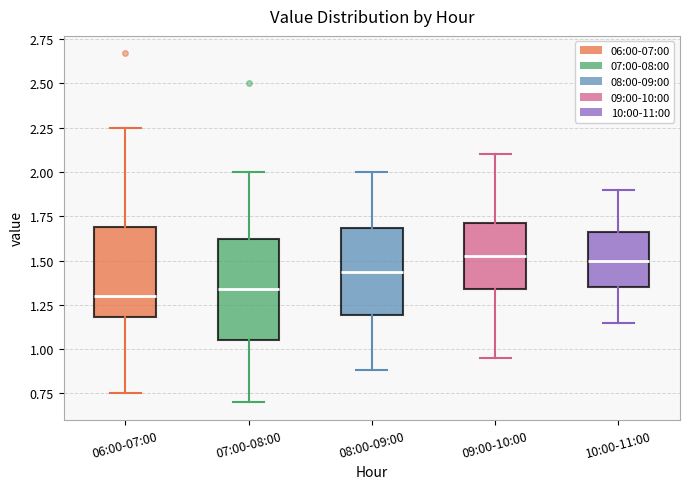

Reading left to right, read every box against the y-axis: the position of its median line, the range the box covers, and the ends of its whiskers. The values are not printed on the chart, so give them approximately, as read against the axis.

06:00-07:00: median 1.30, box 1.20 to 1.70, whiskers 0.75 to 2.25
07:00-08:00: median 1.35, box 1.05 to 1.60, whiskers 0.70 to 2.00
08:00-09:00: median 1.45, box 1.20 to 1.70, whiskers 0.90 to 2.00
09:00-10:00: median 1.55, box 1.35 to 1.70, whiskers 0.95 to 2.10
10:00-11:00: median 1.50, box 1.35 to 1.65, whiskers 1.15 to 1.90